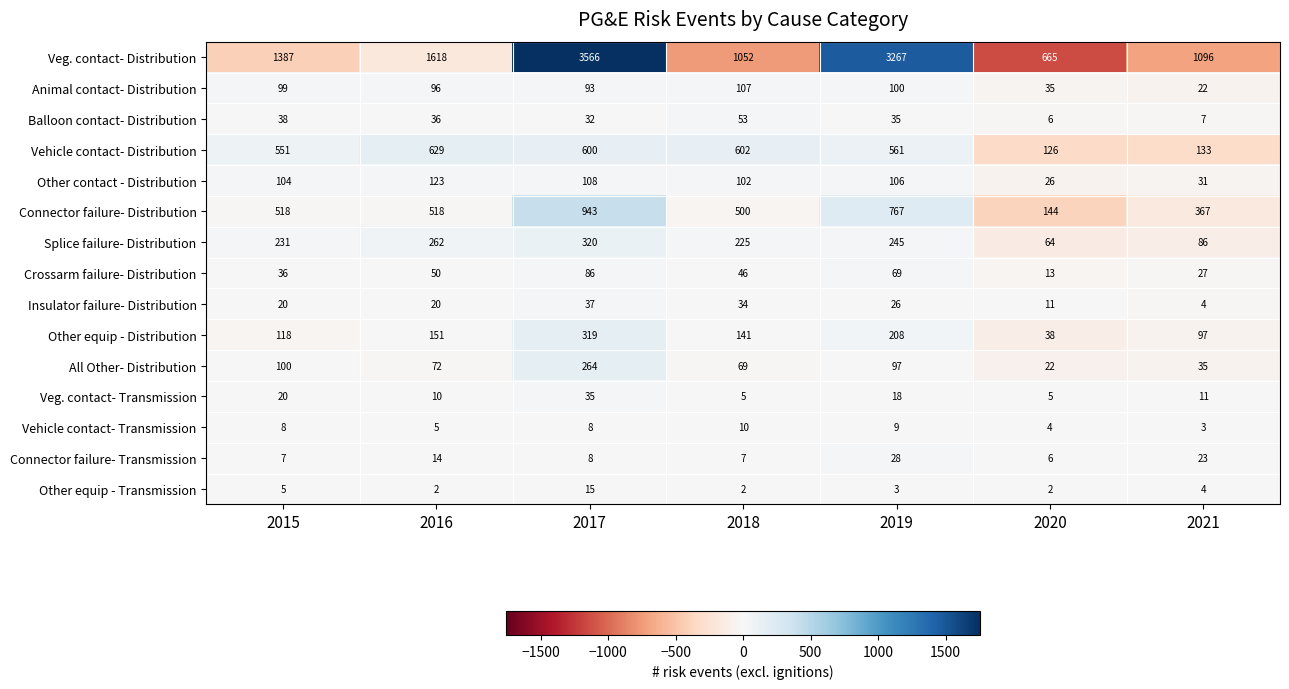

Is it true that Crossarm failure- Distribution equals 55 at 2015?

False